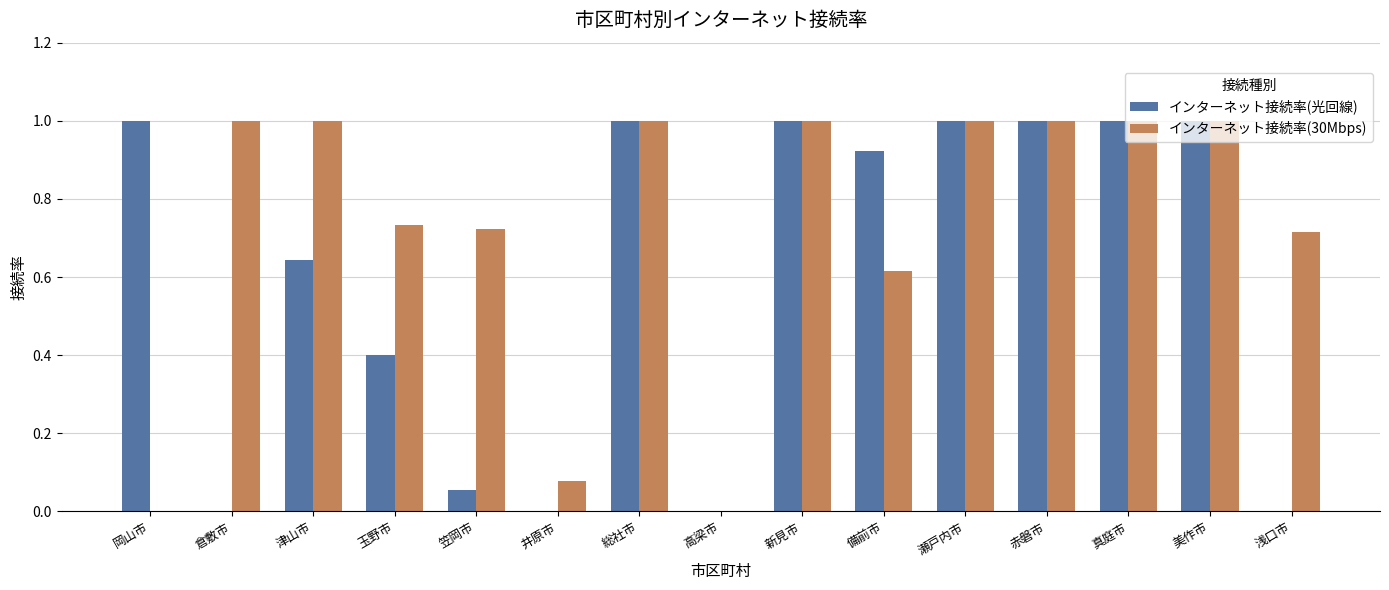

Between 井原市 and 総社市, which series saw the biggest shift?

インターネット接続率(光回線)